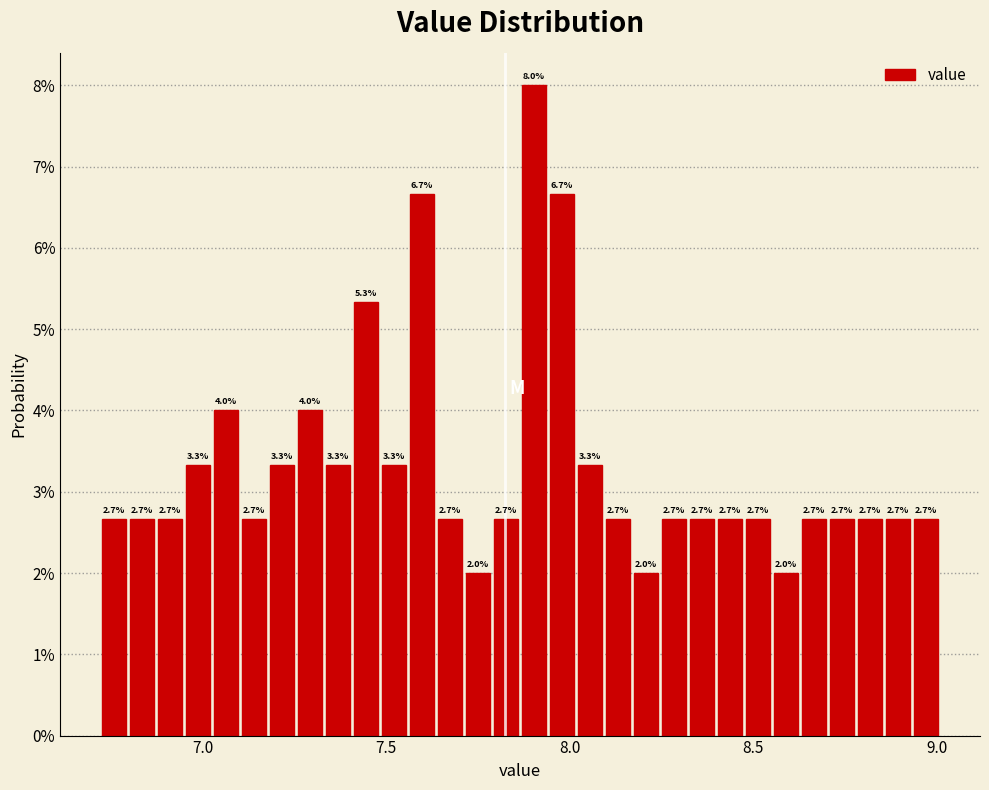

Around what value on the x-axis is the tallest bar? Give the approximate position of its centre, as read against the axis.

7.90